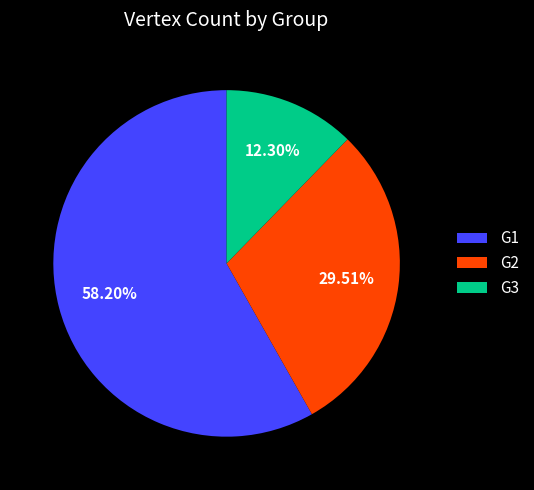

Which slice represents more than half of the pie?

G1